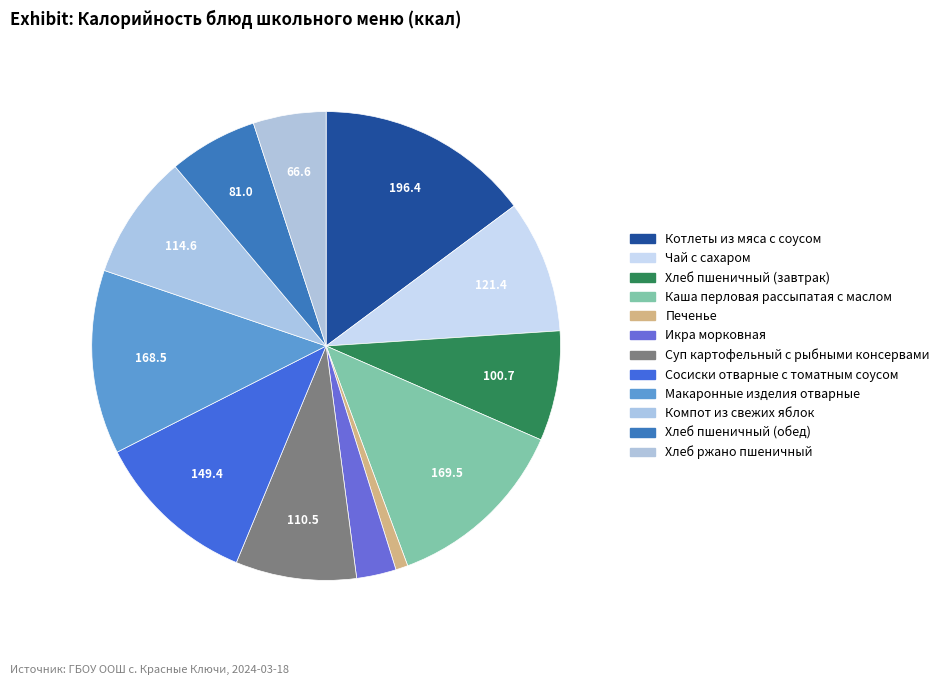

What percentage do Макаронные изделия отварные and Хлеб ржано пшеничный together represent?

17.7%